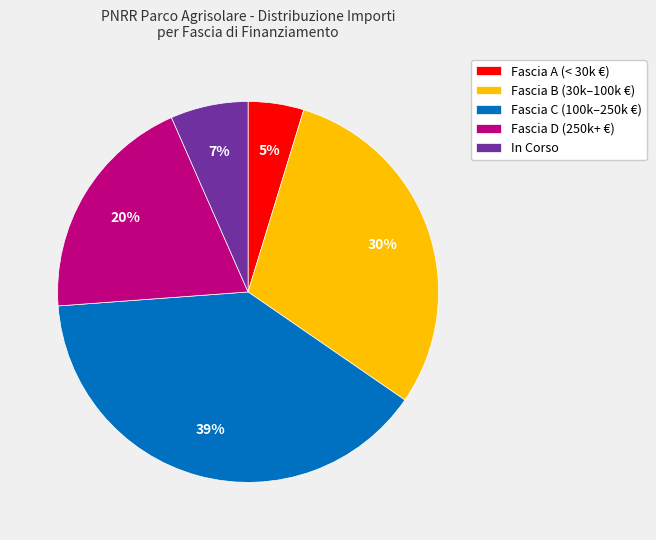

Is the sum of Fascia A (< 30k €) and In Corso greater than half?

No